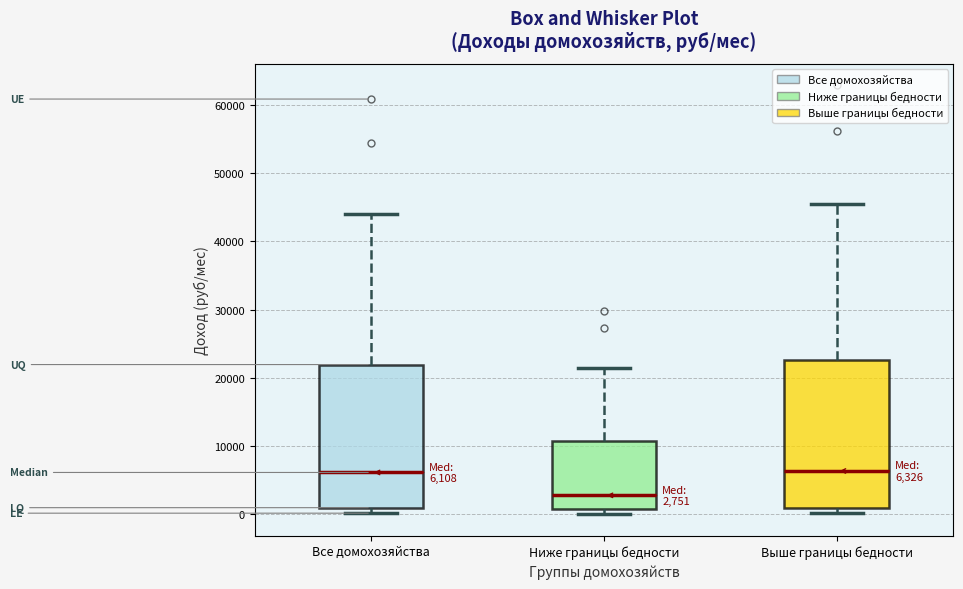

Which box's median line is the lowest?

Ниже границы бедности